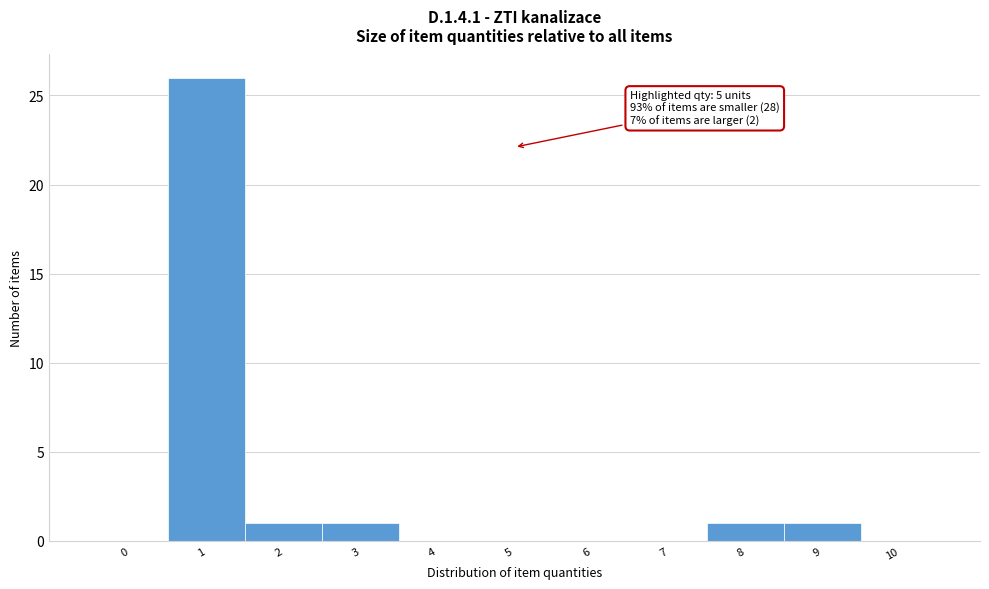

Reading left to right, extract all data points from this chart.

0=0	1=26	2=1	3=1	4=0	5=0	6=0	7=0	8=1	9=1	10=0